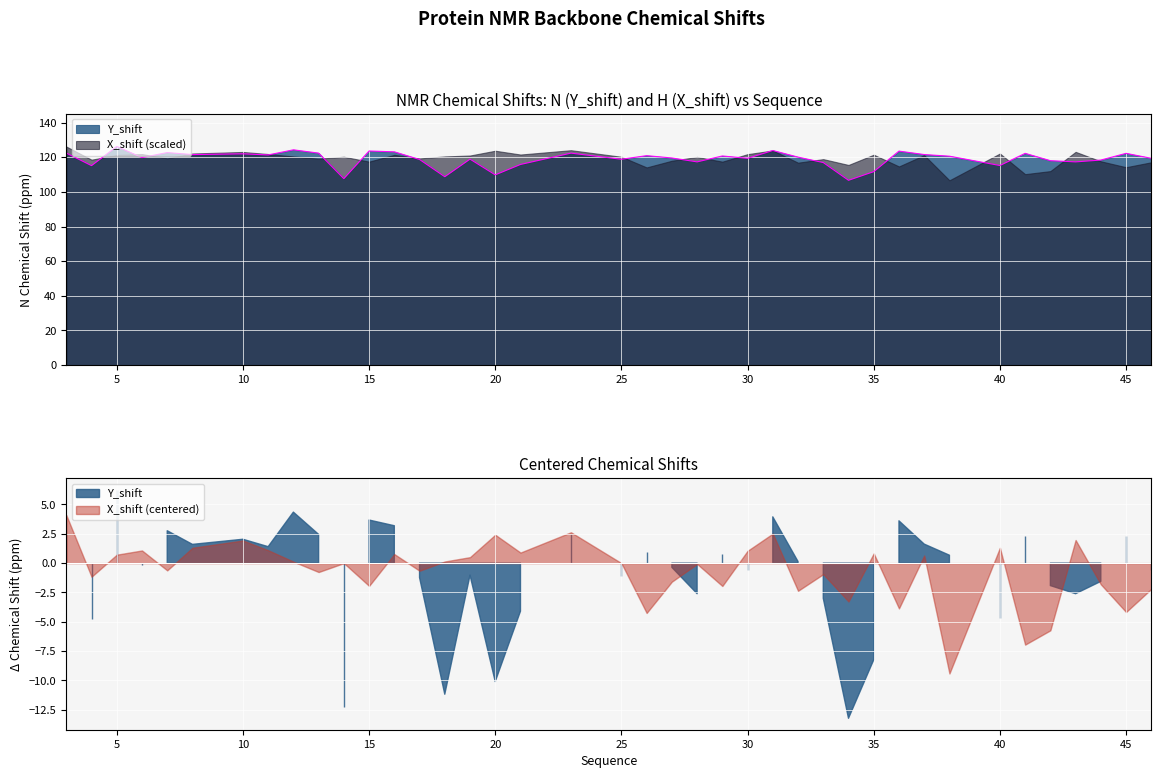

What is the sum of the values at 40 and 6?

234.9